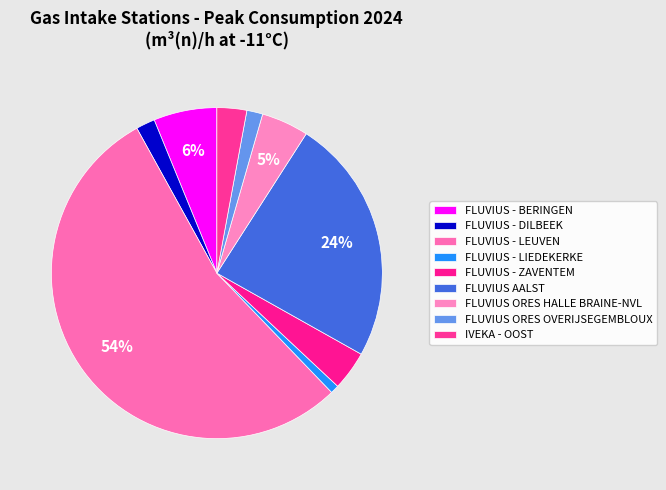

How many segments does this pie chart have?

9